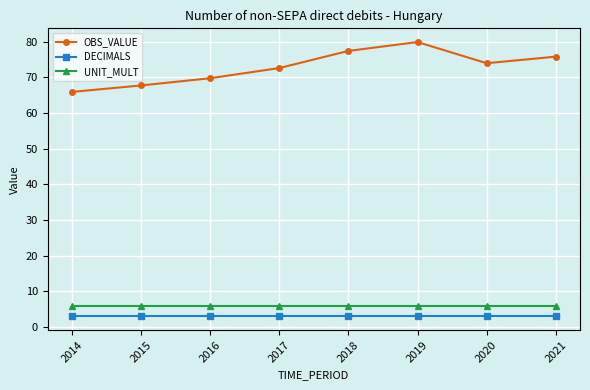

Reading left to right, extract all data points from this chart.

OBS_VALUE: 2014=65.9	2015=67.7	2016=69.7	2017=72.6	2018=77.4	2019=79.8	2020=73.9	2021=75.8
DECIMALS: 2014=3.0	2015=3.0	2016=3.0	2017=3.0	2018=3.0	2019=3.0	2020=3.0	2021=3.0
UNIT_MULT: 2014=6.0	2015=6.0	2016=6.0	2017=6.0	2018=6.0	2019=6.0	2020=6.0	2021=6.0